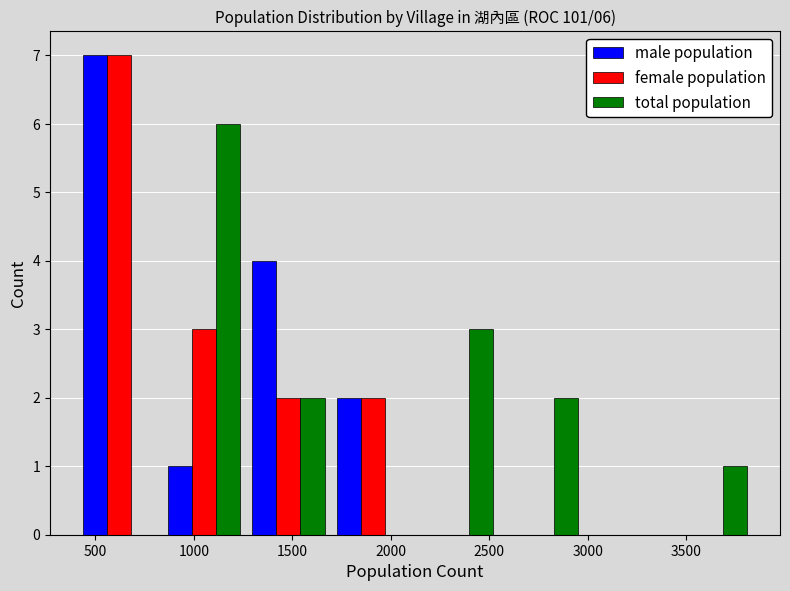

In the female population series, which range on the x-axis has the tallest bar?

400 to 850